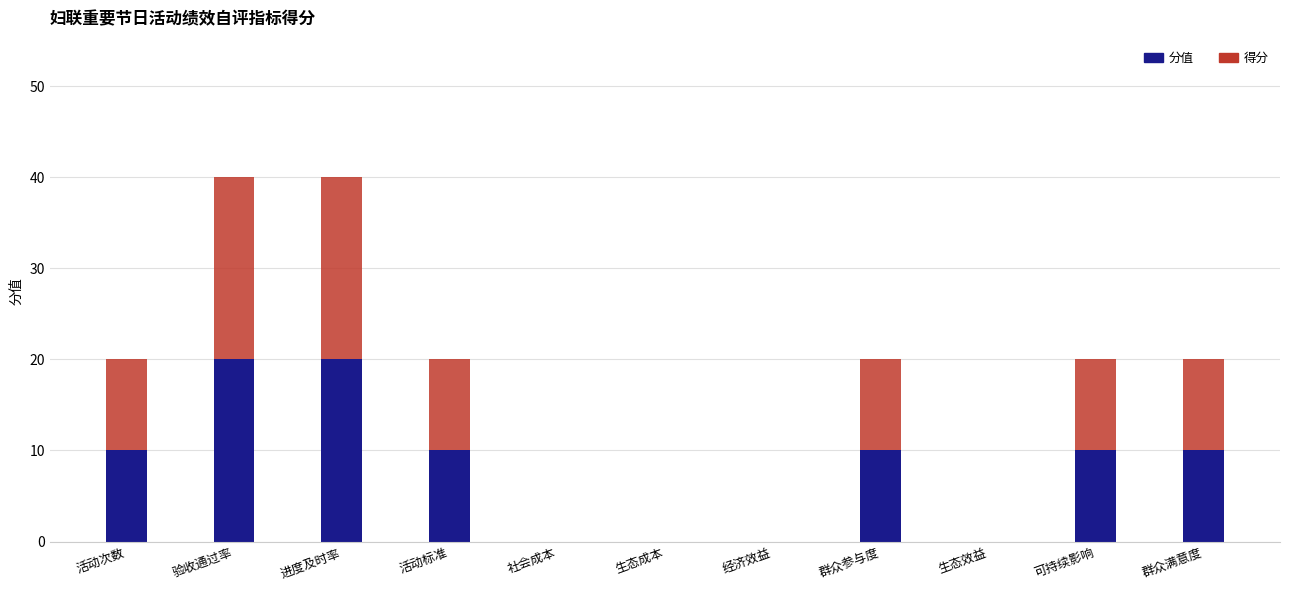

How many series are shown in this chart?

2